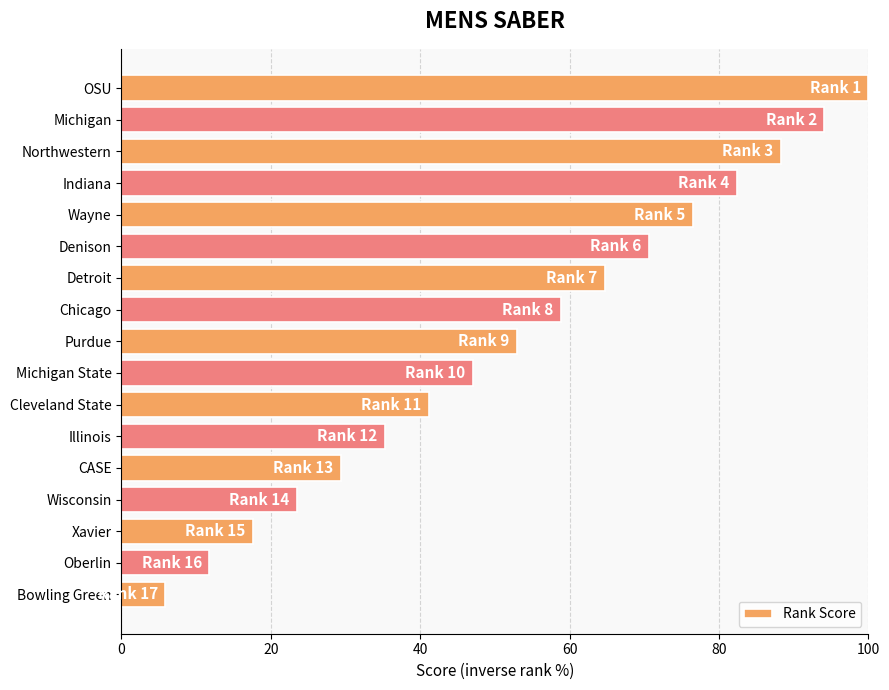

Is it true that the value at Chicago is 58.8?

True